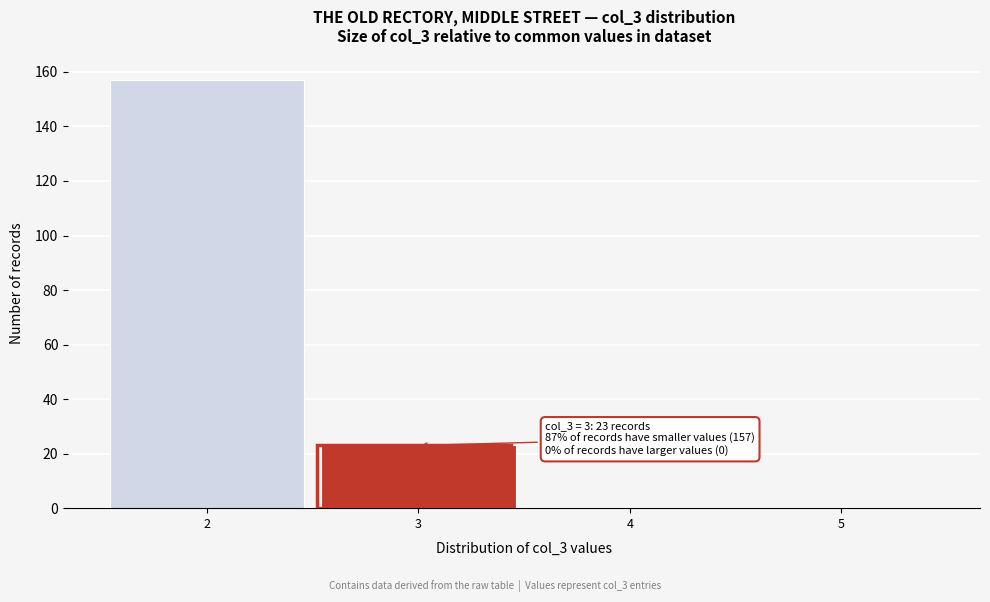

Over which range of the x-axis is the bar tallest?

1.5 to 2.5